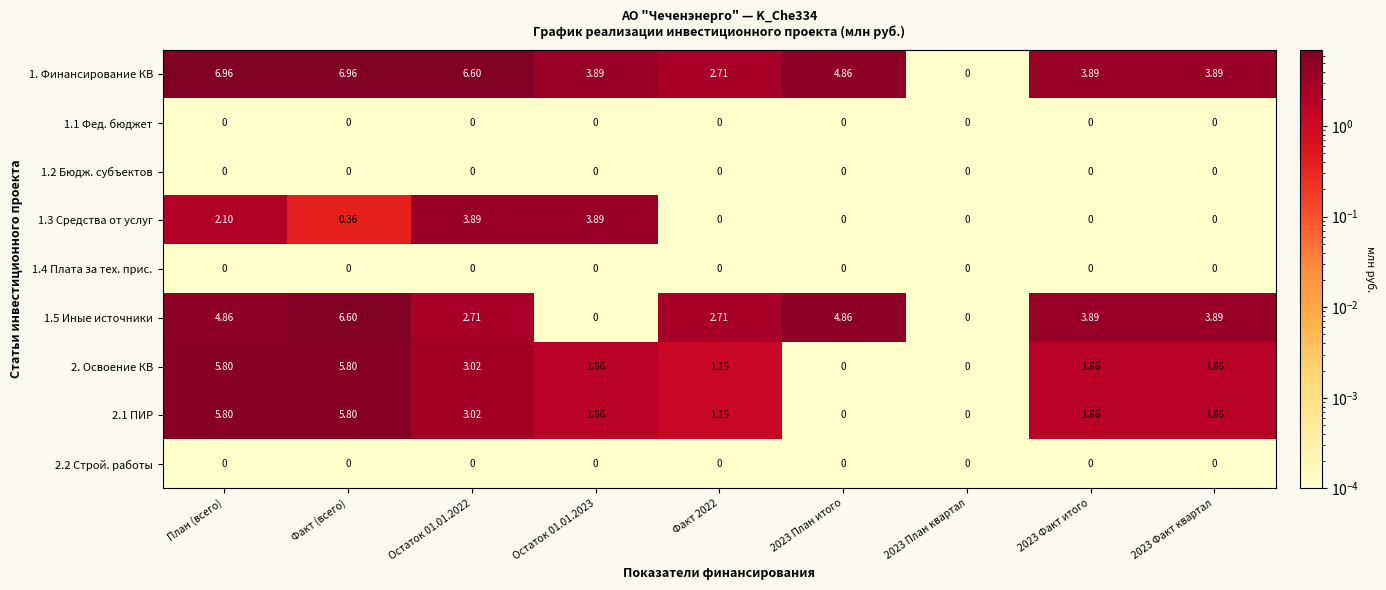

Is the value of 1.3 Средства от услуг at 2023 Факт итого greater than the value of 1.5 Иные источники at 2023 Факт квартал?

No